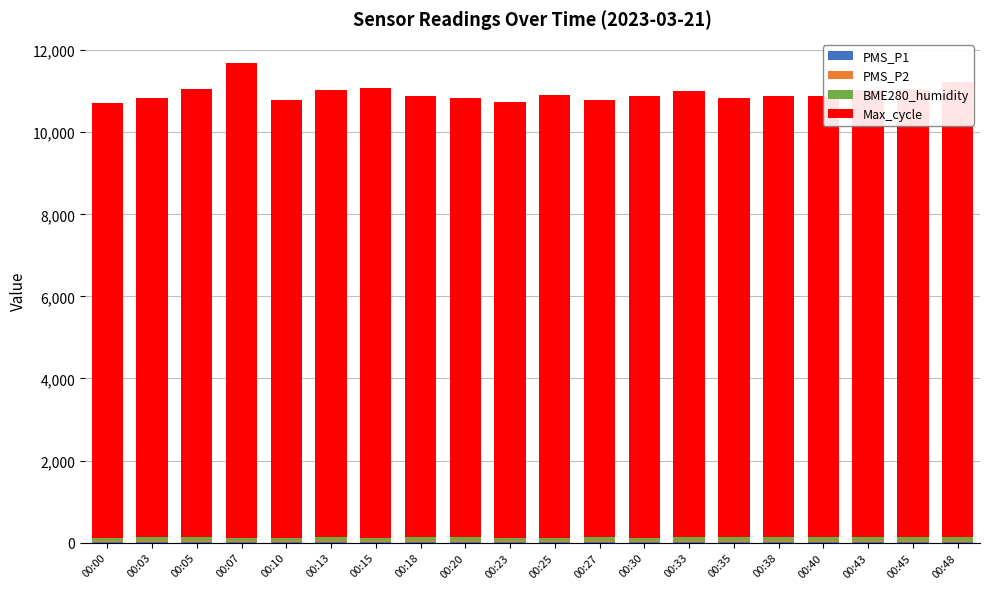

Count the number of data series in this chart.

4